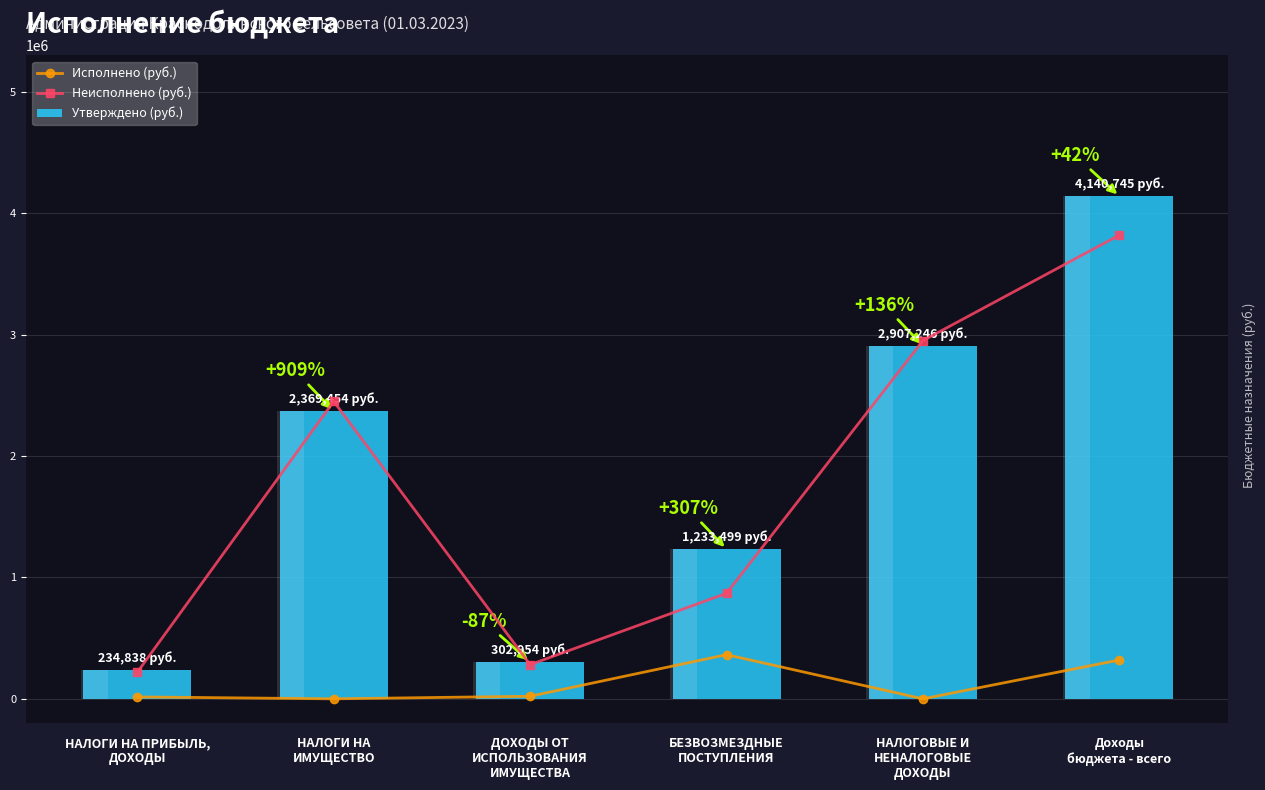

List the labels in order of Исполнено (руб.) value, largest first.

БЕЗВОЗМЕЗДНЫЕ
ПОСТУПЛЕНИЯ, Доходы
бюджета - всего, ДОХОДЫ ОТ
ИСПОЛЬЗОВАНИЯ
ИМУЩЕСТВА, НАЛОГИ НА ПРИБЫЛЬ,
ДОХОДЫ, НАЛОГИ НА
ИМУЩЕСТВО, НАЛОГОВЫЕ И
НЕНАЛОГОВЫЕ
ДОХОДЫ